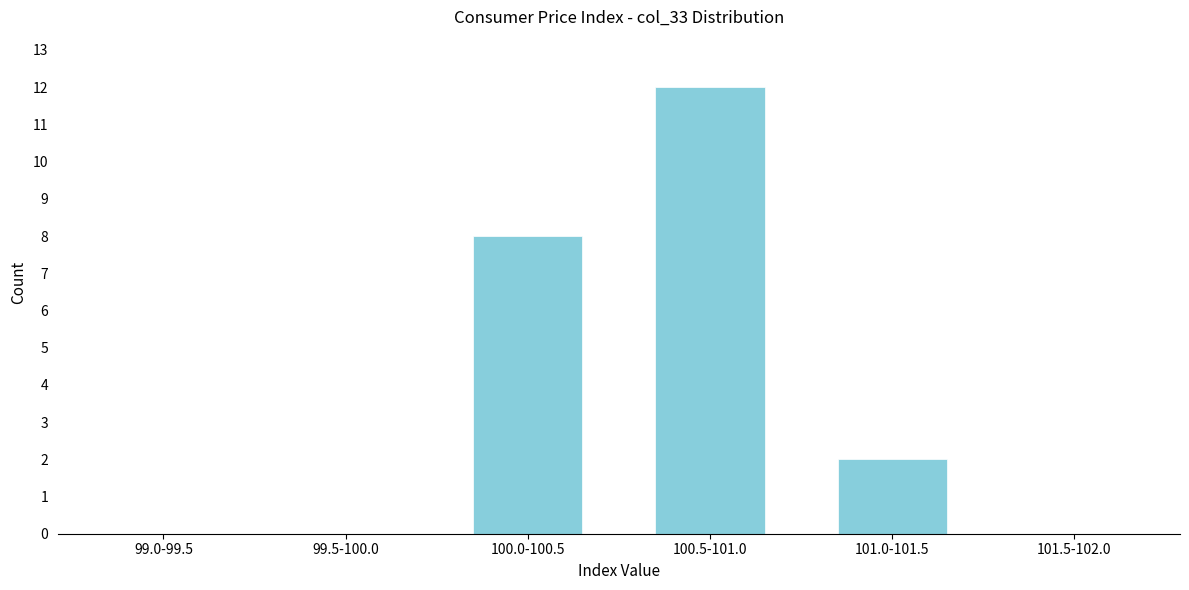

Reading right to left, extract all data points from this chart.

101.5-102.0=0	101.0-101.5=2	100.5-101.0=12	100.0-100.5=8	99.5-100.0=0	99.0-99.5=0